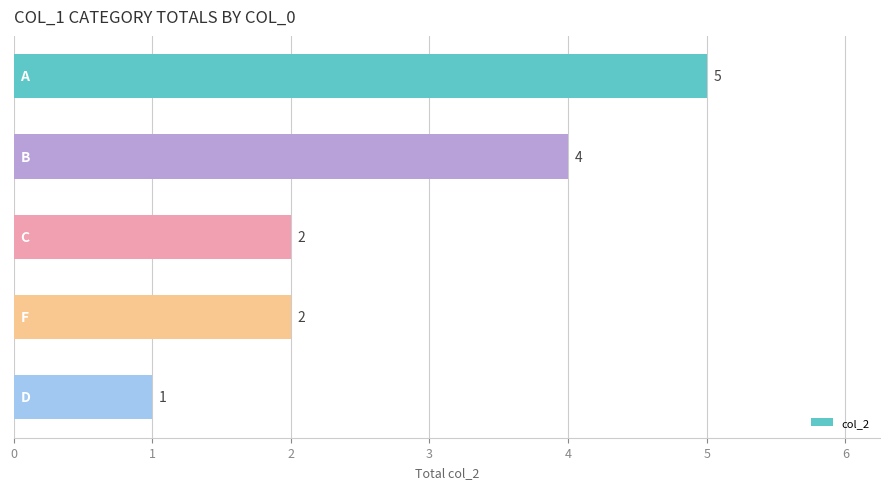

What is the greatest value displayed?

5